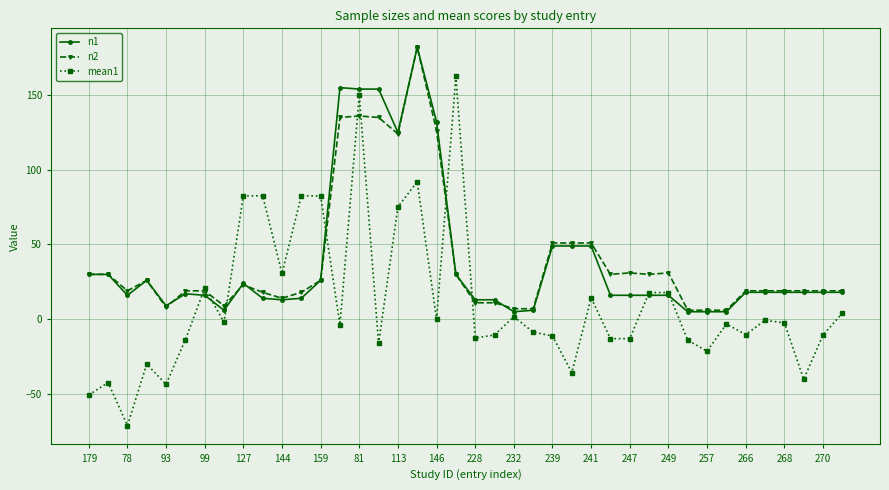

Which series has the widest spread of values?

mean1